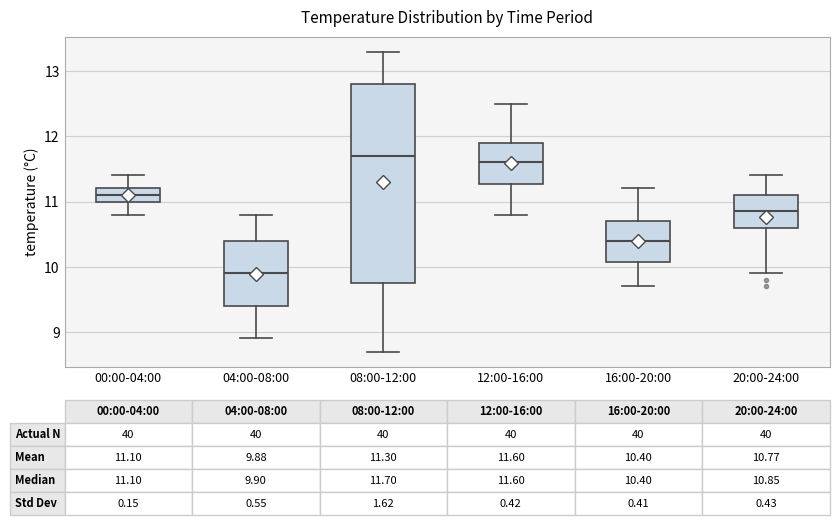

Which box is the tallest, from its lower edge to its upper edge?

08:00-12:00